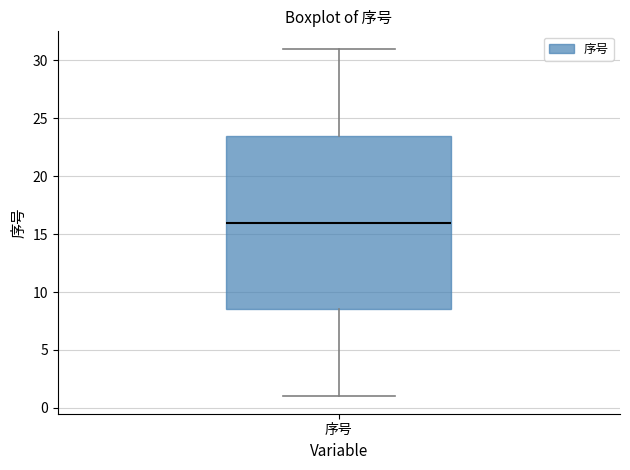

Read this box plot against the y-axis: the position of the median line, the range covered by the box, and the ends of both whiskers. The values are not printed on the chart, so give them approximately, as read against the axis.

median 16.0, box 8.5 to 23.5, whiskers 1.0 to 31.0